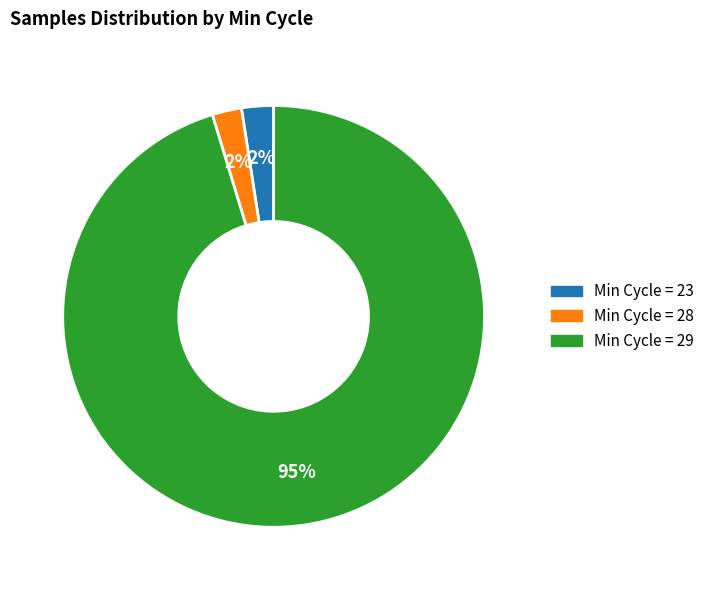

To the nearest percent, what is the average slice percentage?

33%